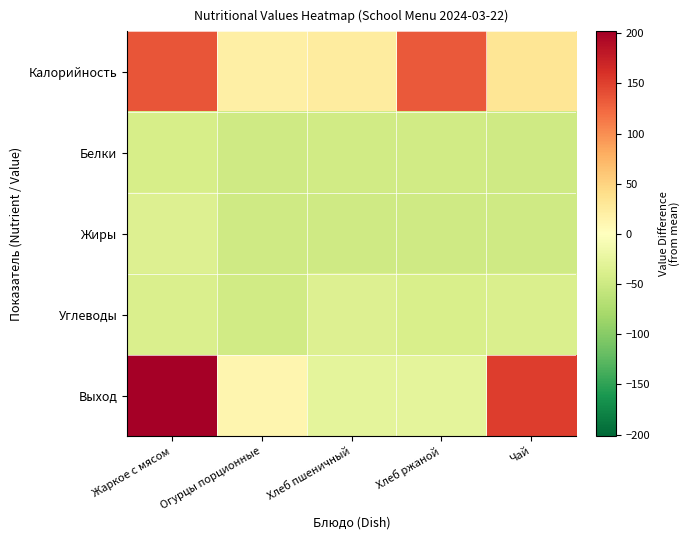

At which category is the sum across all series the highest?

Жаркое с мясом